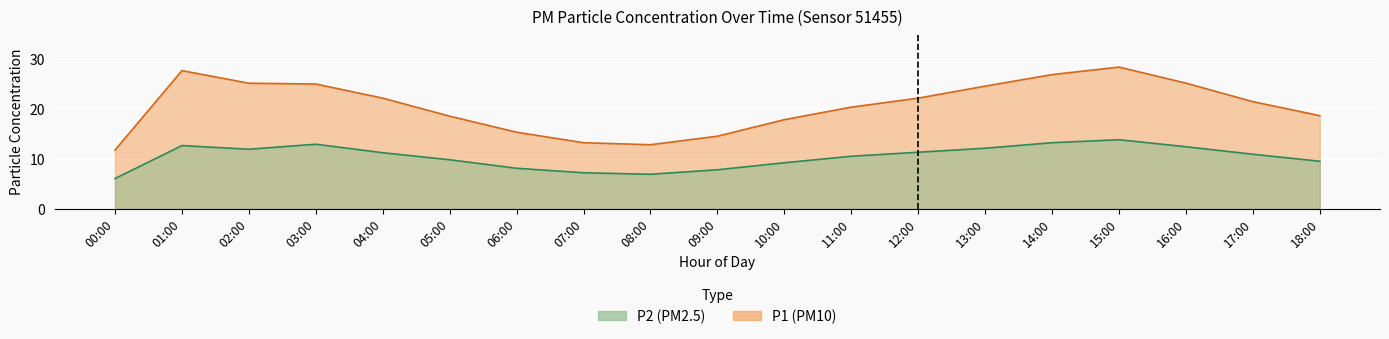

True or false: P1 and P2 intersect in this chart.

False